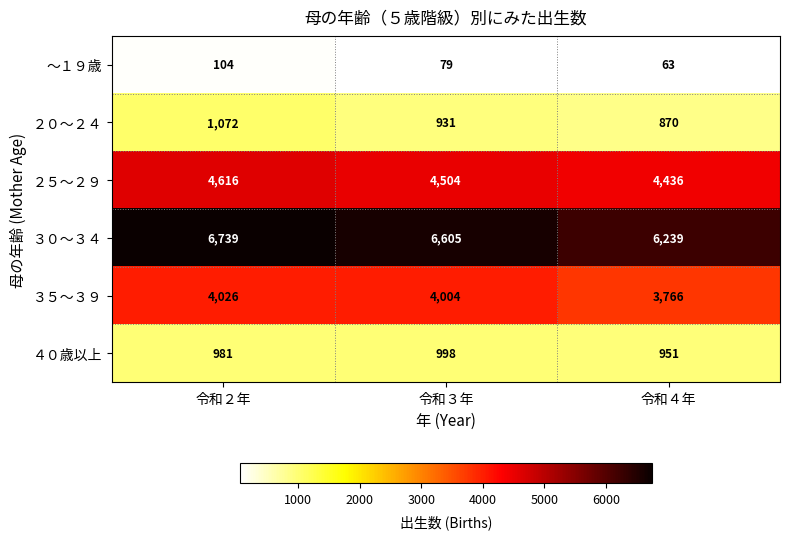

Is it true that ３０～３４ equals 9772 at 令和３年?

False